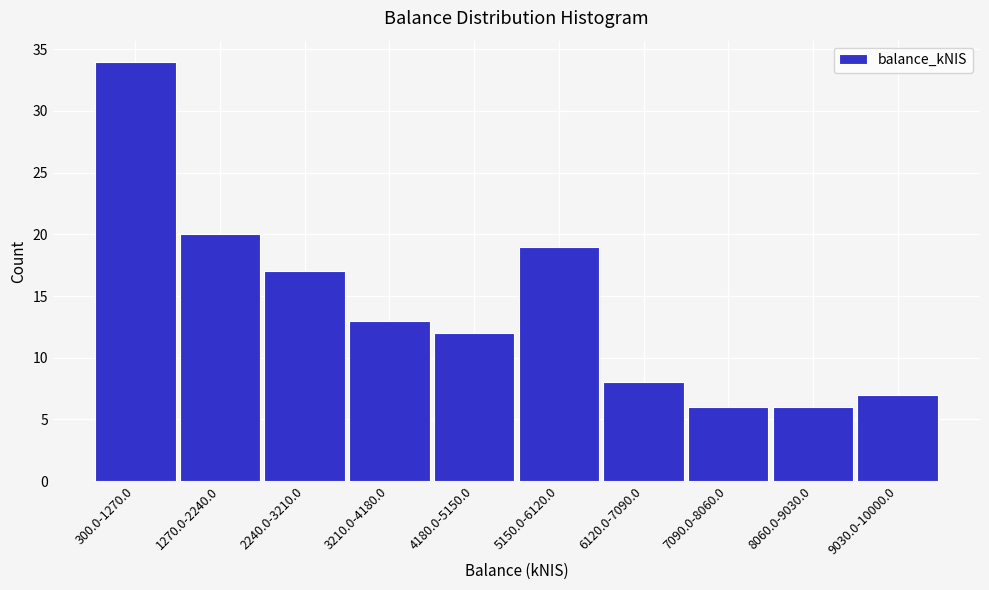

Reading left to right, what are all the values shown in this chart?

300.0-1270.0=34	1270.0-2240.0=20	2240.0-3210.0=17	3210.0-4180.0=13	4180.0-5150.0=12	5150.0-6120.0=19	6120.0-7090.0=8	7090.0-8060.0=6	8060.0-9030.0=6	9030.0-10000.0=7